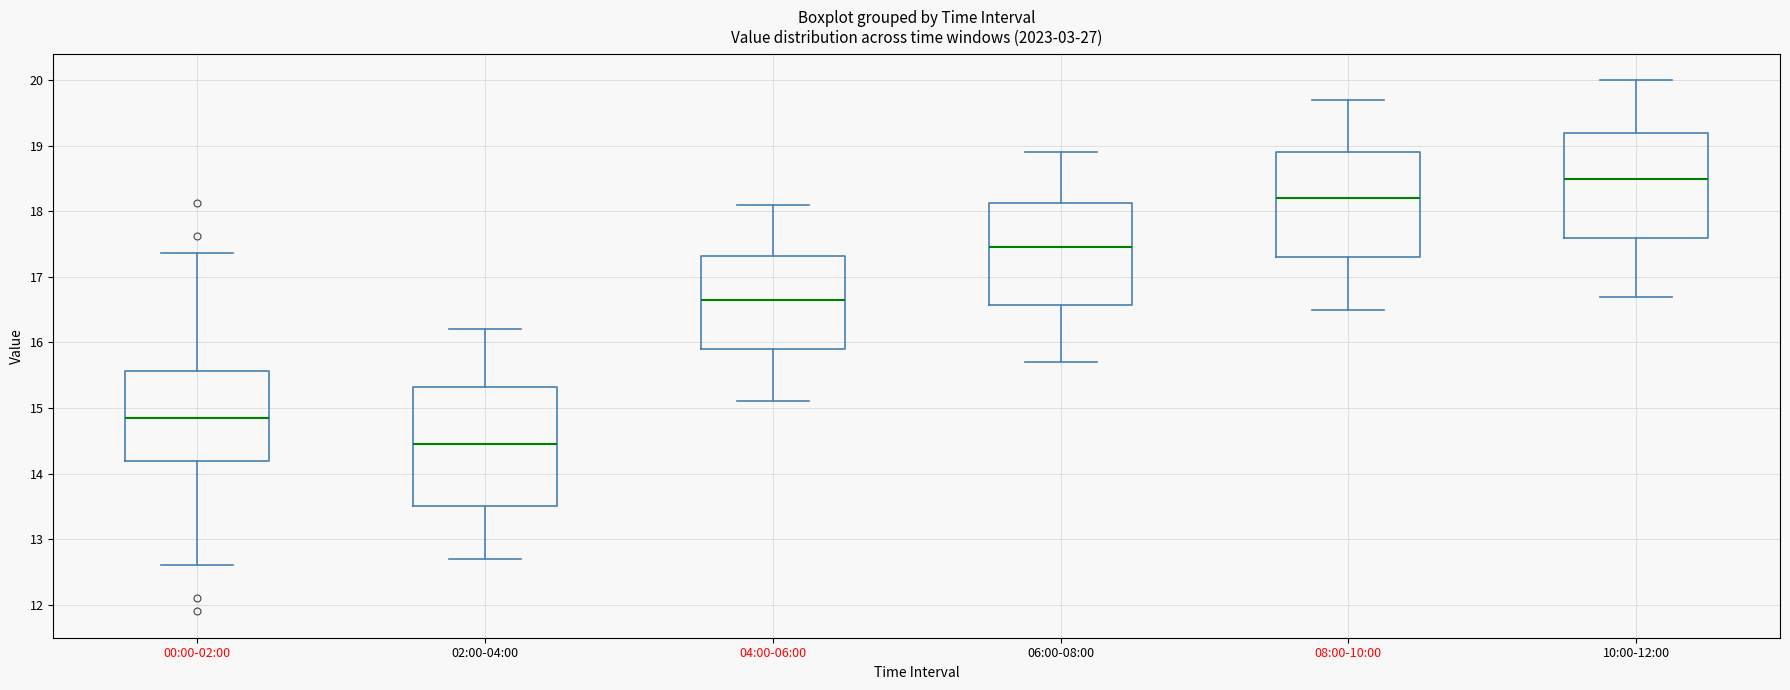

Which box is the tallest, from its lower edge to its upper edge?

02:00-04:00